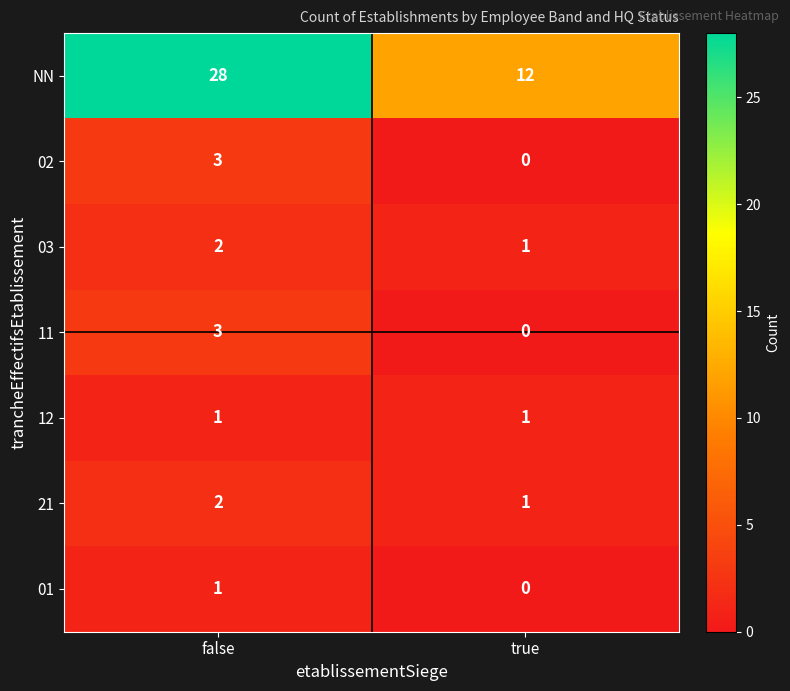

True or false: 01 has a value of 1 at true.

False